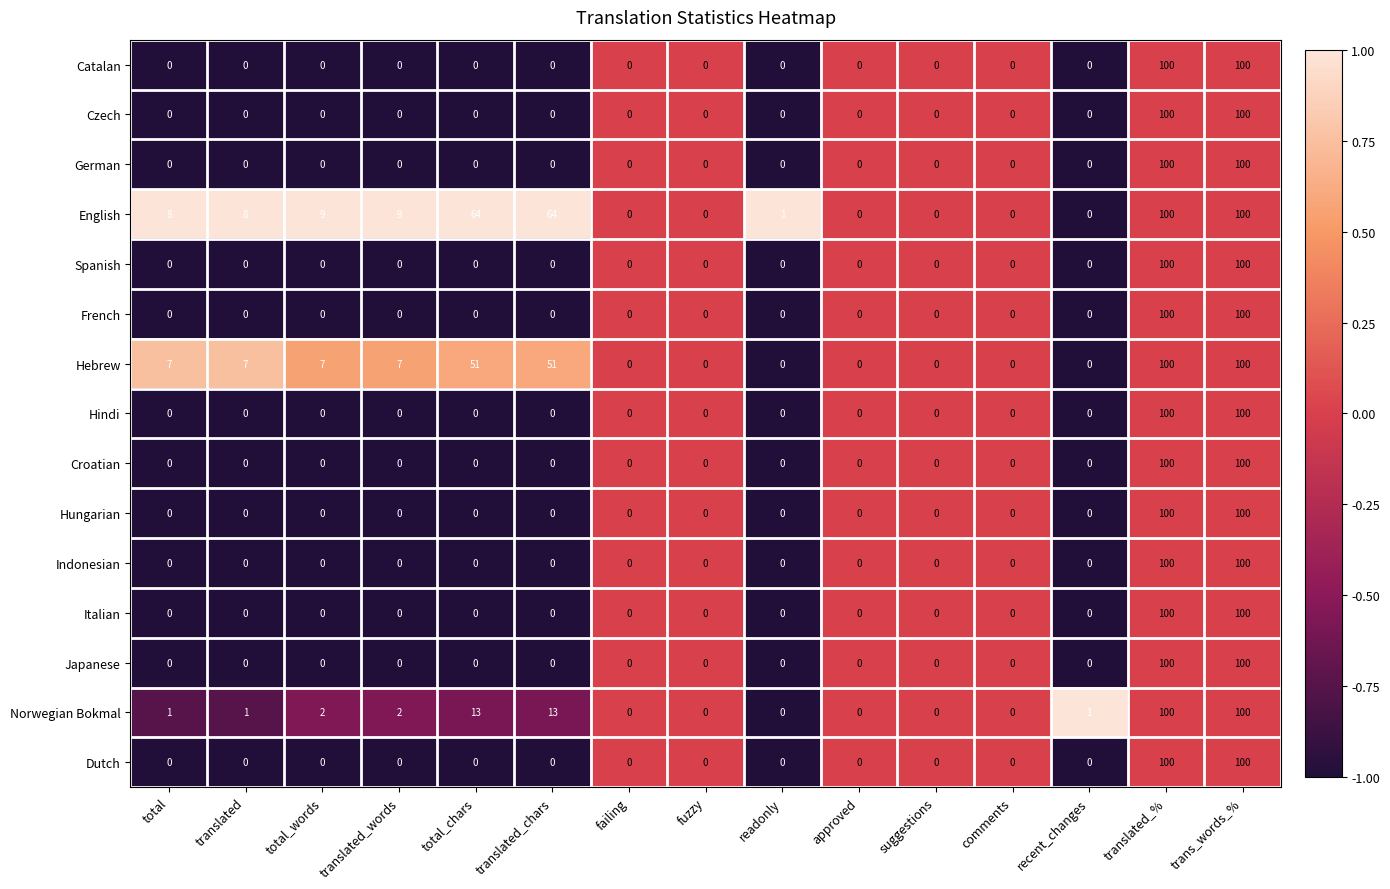

What is the minimum value shown in the chart?

0